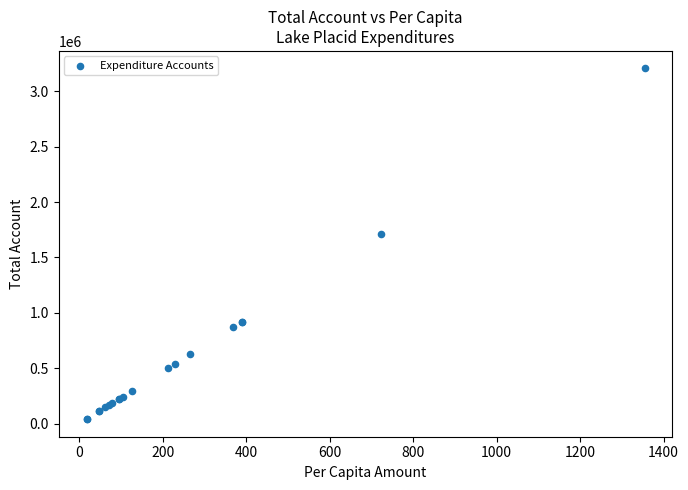

What Y value in the scatter plot is closest to 1623368?

1709160